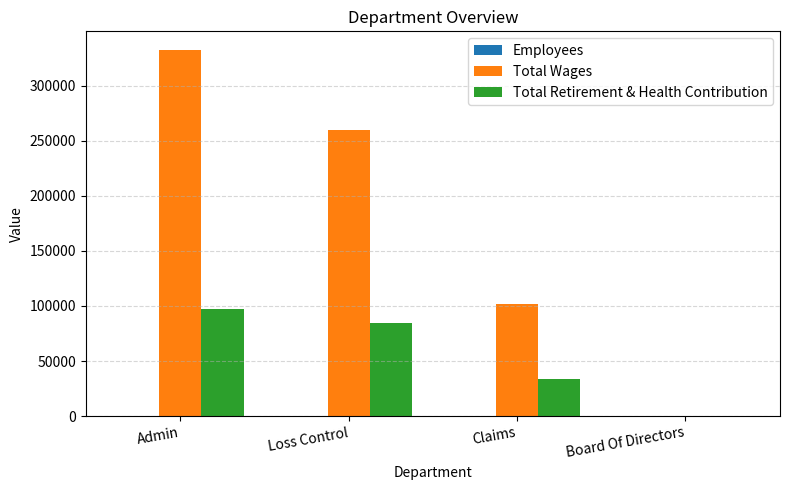

What is the sum of all Total Wages values?

694886